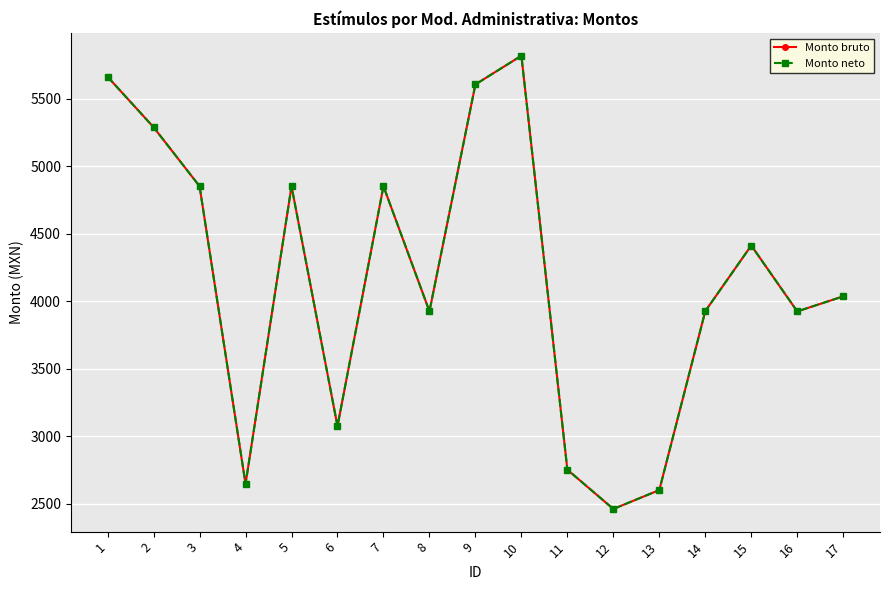

Is the value of Monto neto at 5 greater than the value of Monto bruto at 12?

Yes